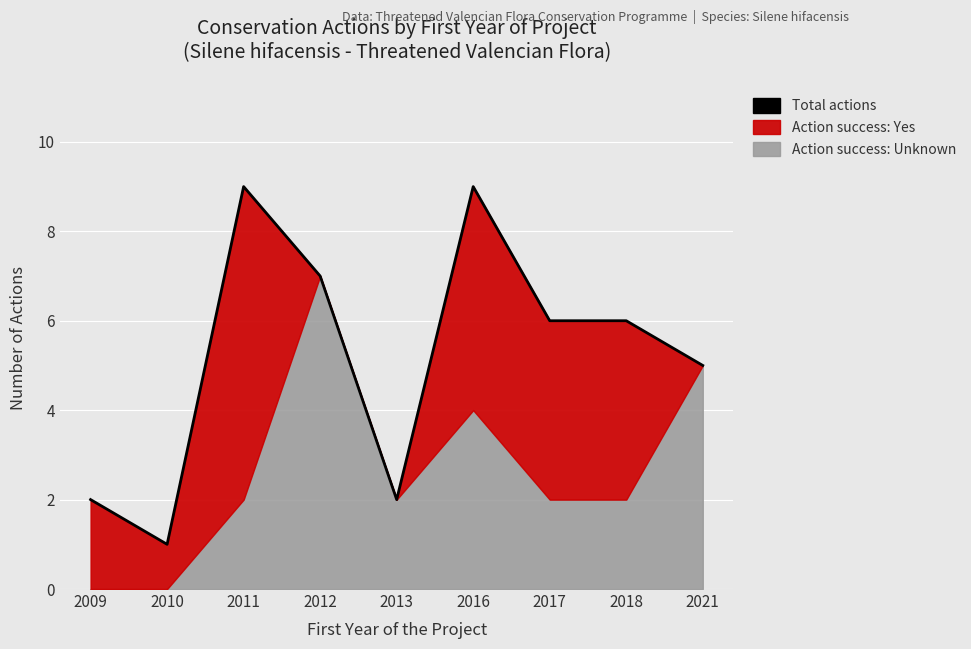

How many interior local valleys (lower than both neighbors) does the data have?

2